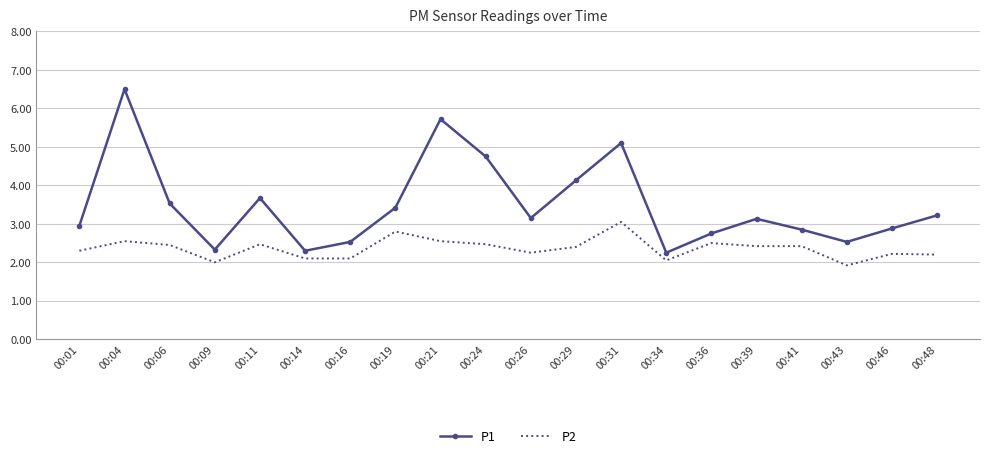

At how many categories does at least one series exceed 3?

11